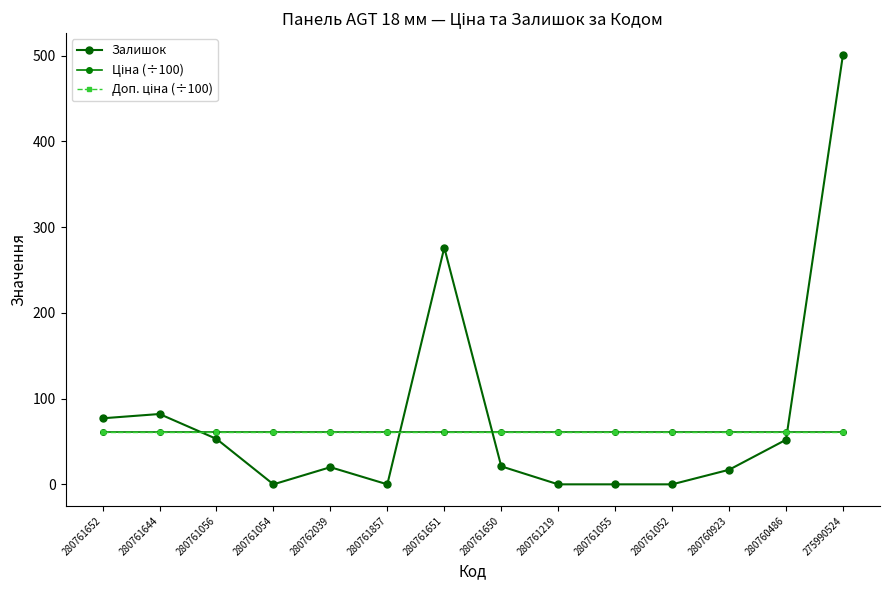

The value of Доп. ціна (÷100) at 280761857 is 24.2. True or false?

False